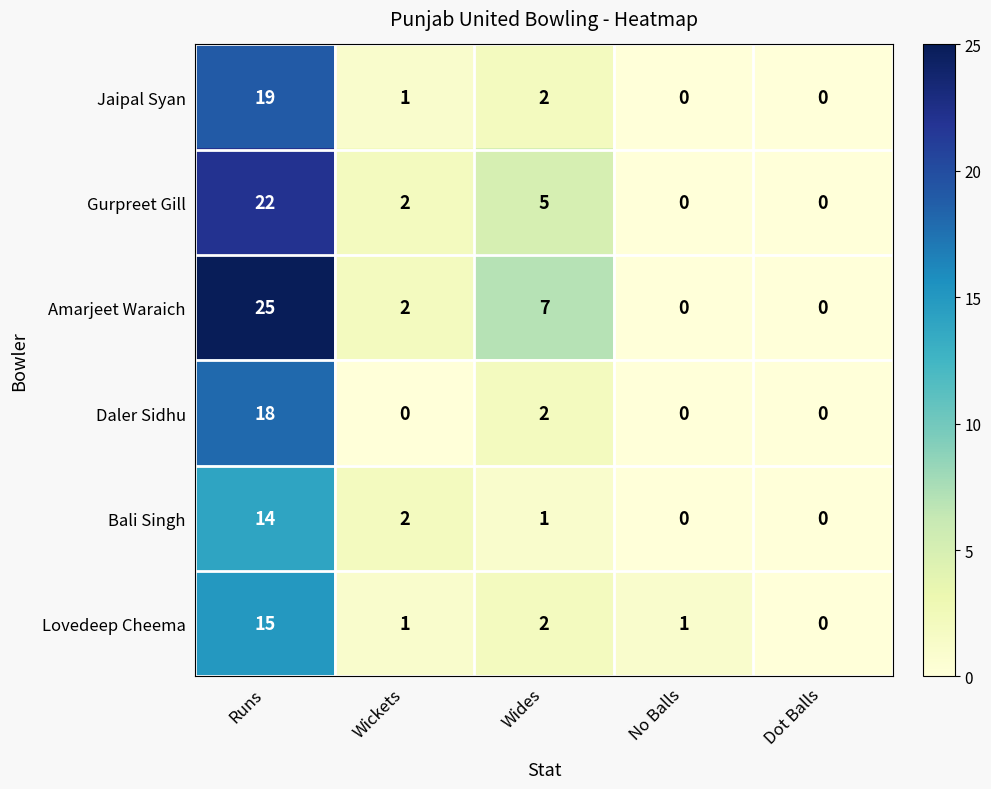

List the series in order of their peak value, highest first.

Amarjeet Waraich, Gurpreet Gill, Jaipal Syan, Daler Sidhu, Lovedeep Cheema, Bali Singh